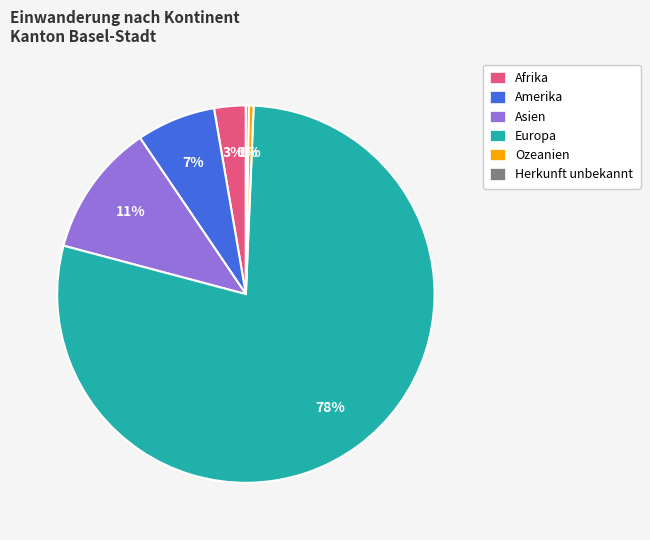

True or false: Afrika accounts for 3% of the total.

True